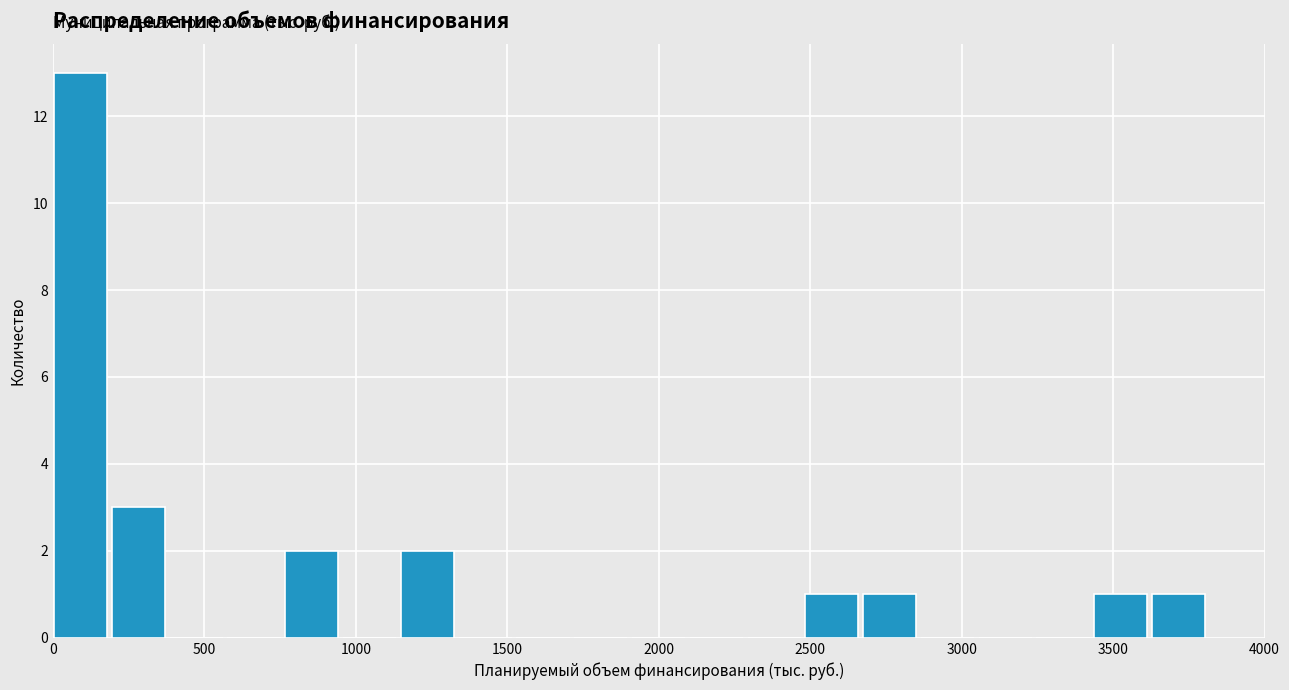

Around what value on the x-axis is the tallest bar? Give the approximate position of its centre, as read against the axis.

100